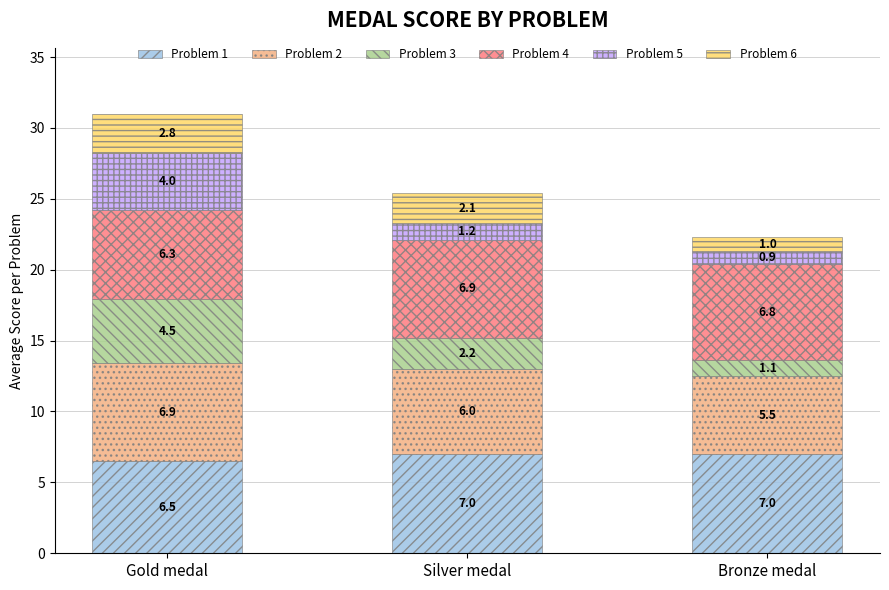

How many bars are there in total?

3